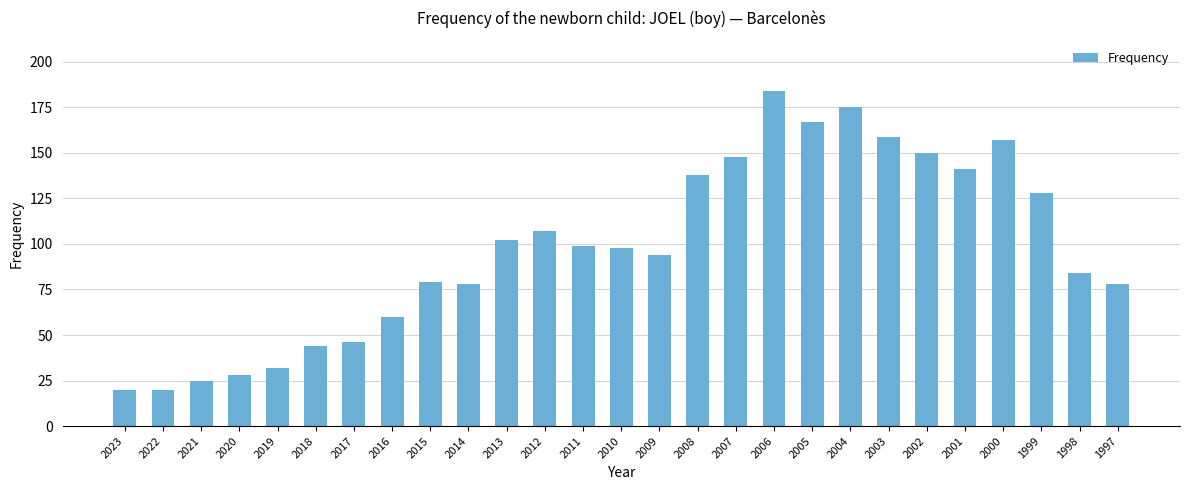

Count the number of data series in this chart.

1